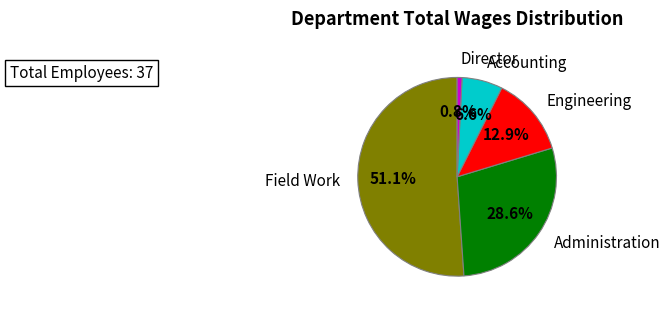

To the nearest percent, what portion does Director represent?

1%